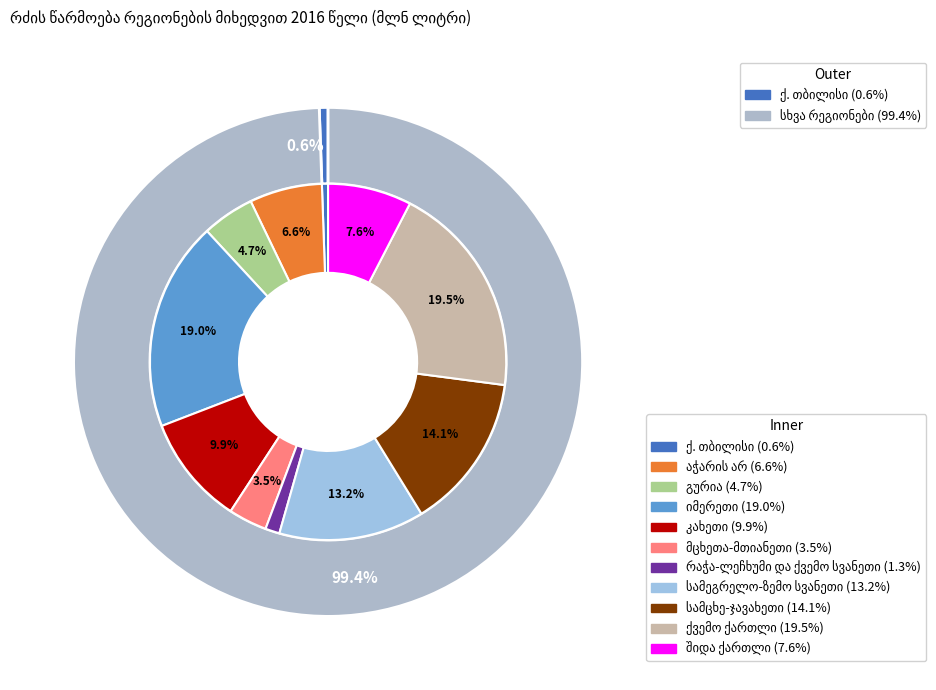

What percentage is the კახეთი slice, to the nearest percent?

10%